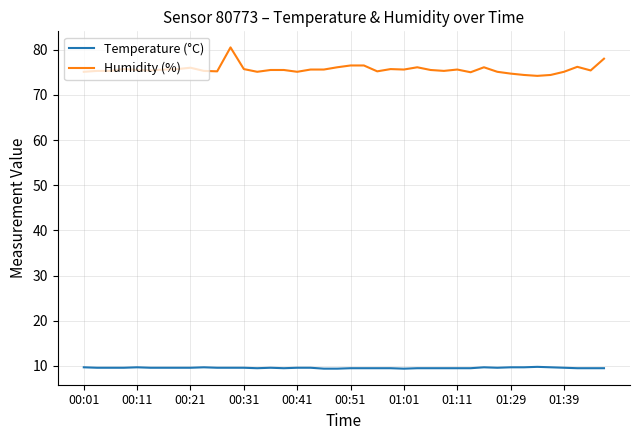

What is the maximum value shown in the chart?

80.5